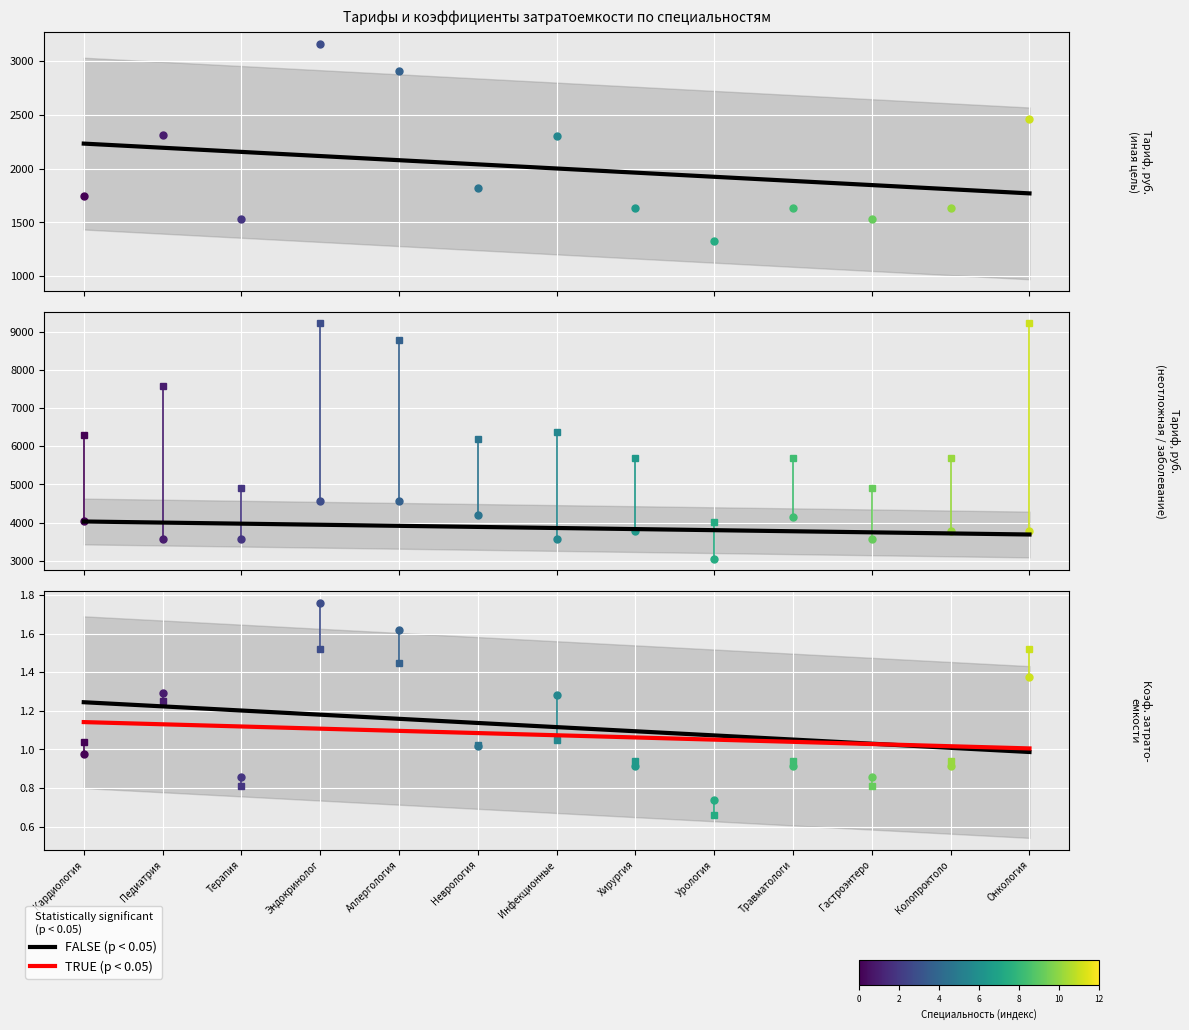

Is this an area chart (filled region under the line)?

No